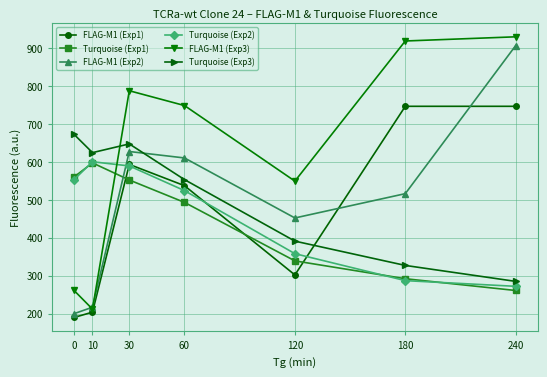

What is the spread (max minus min) of values at 120?

247